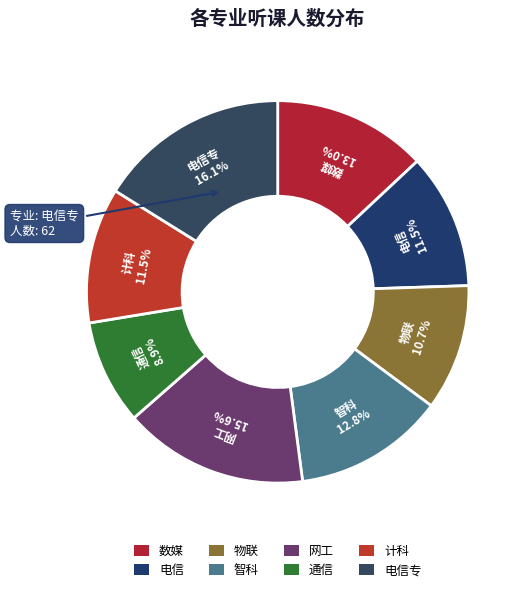

Approximately how many times larger is the value at 通信 compared to 网工?

0.6